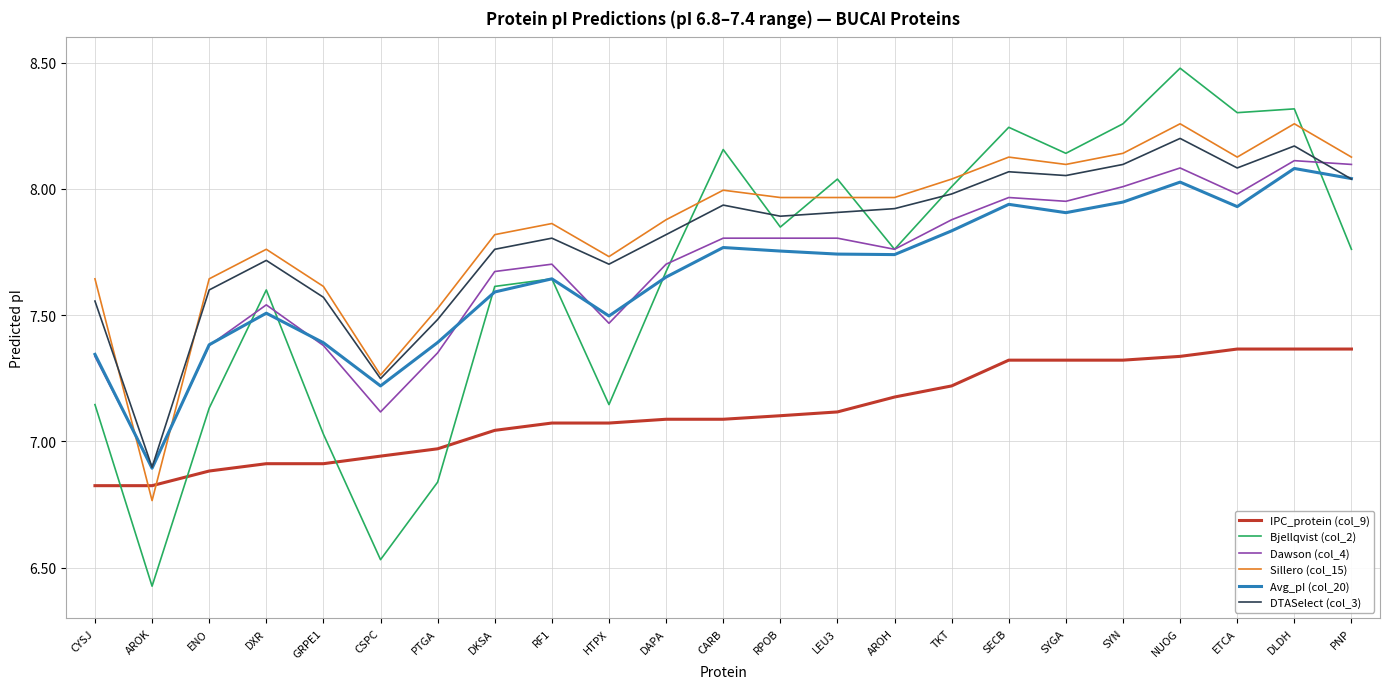

What position from the left is CARB?

12